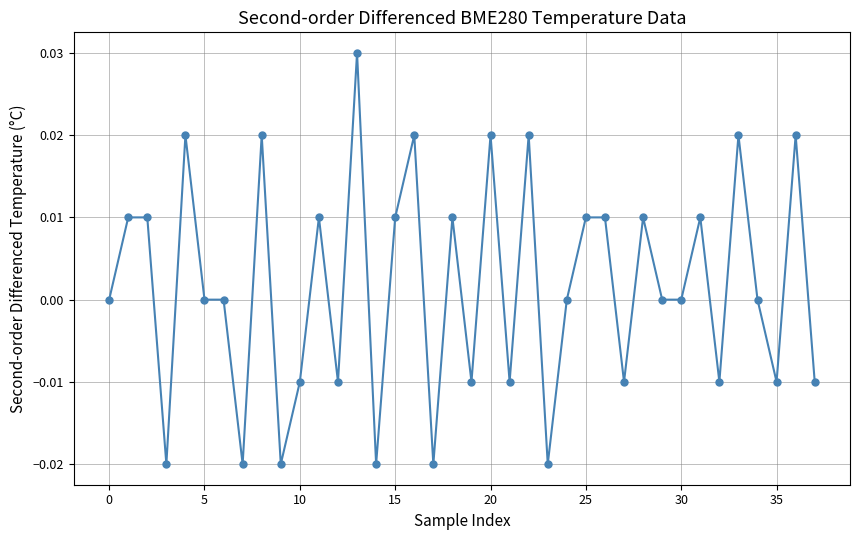

True or false: there are more than 1 points higher than both neighbors.

True